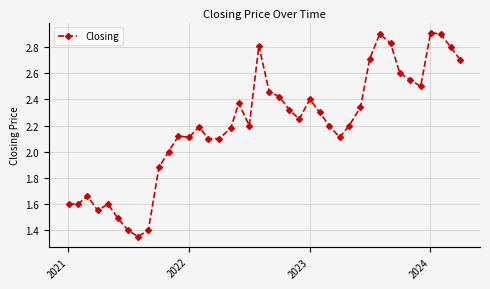

What is the maximum value shown in the chart?

2.9